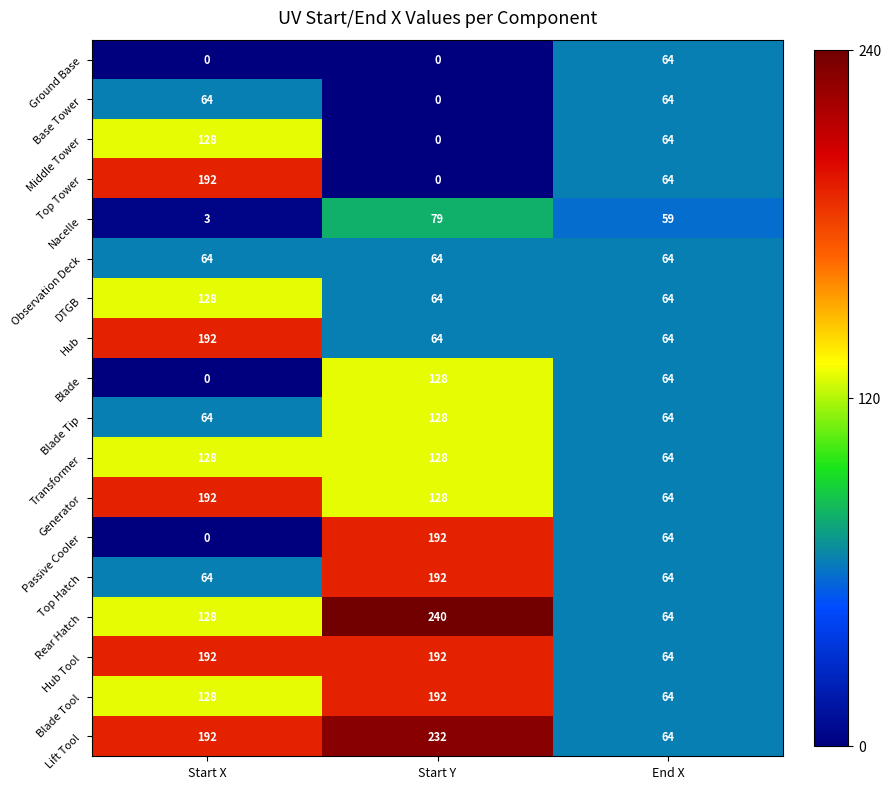

At which category is the sum across all series the highest?

Start Y